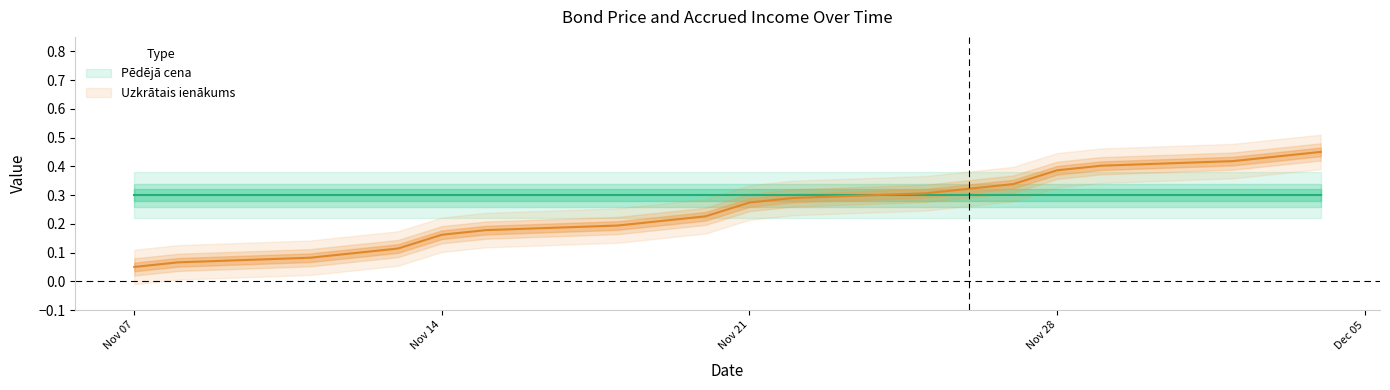

True or false: the data shows 0.7 at 2024-11-29.

False